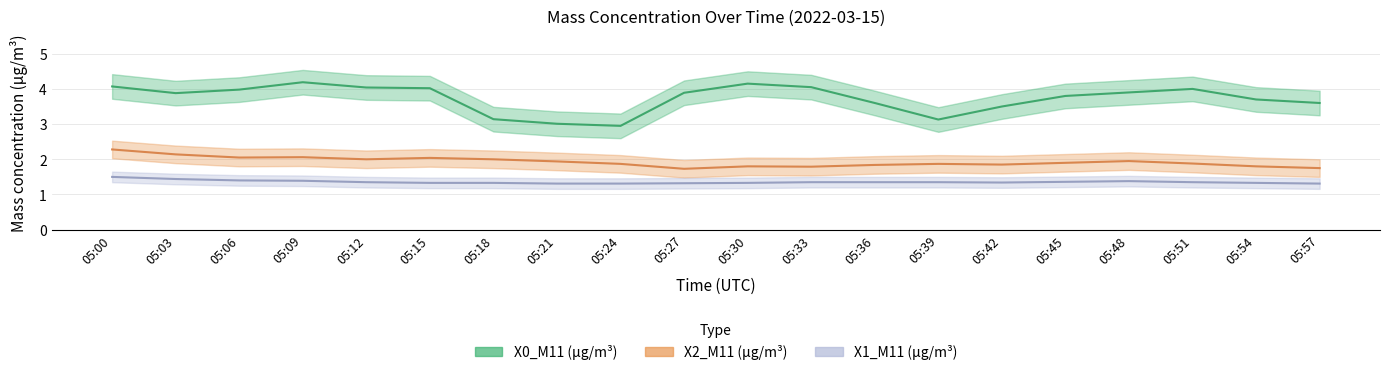

The value of X1_M11 (μg/m³) at 05:27 is 1.3. True or false?

True